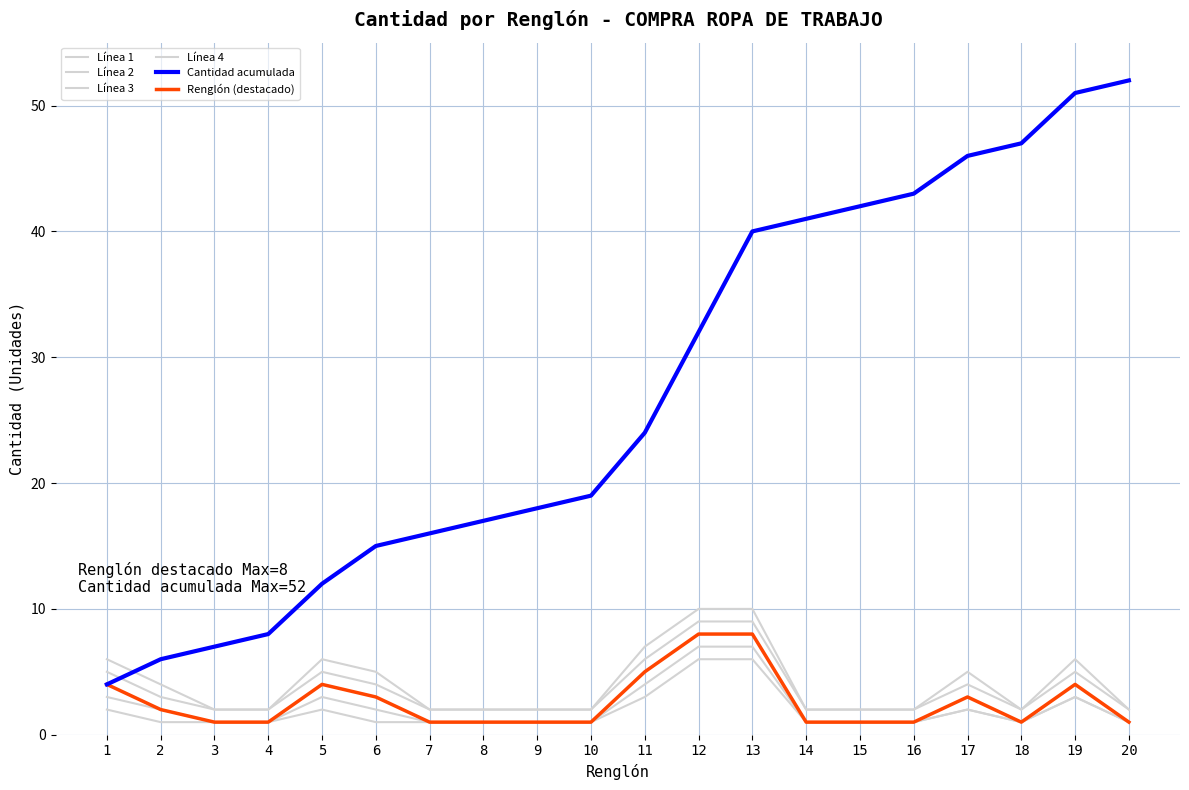

True or false: Línea 3 and Línea 2 intersect in this chart.

False